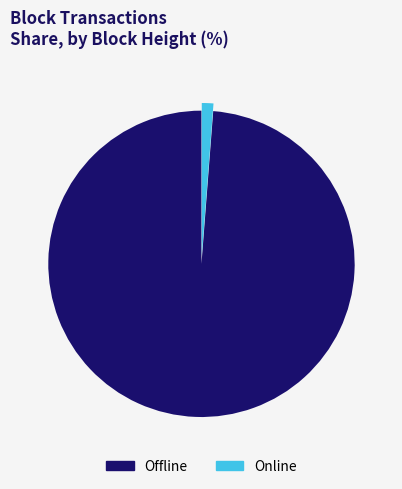

True or false: Online accounts for 13% of the total.

False